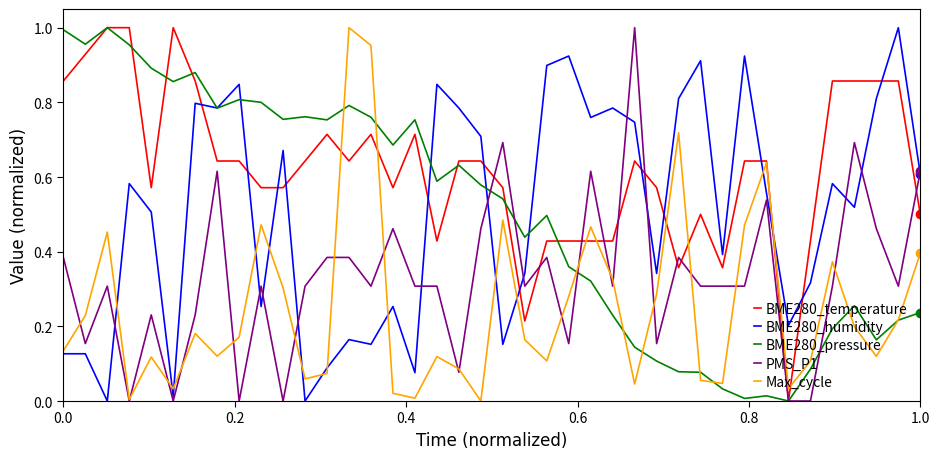

After their last crossing, which series has the higher values: BME280_humidity or BME280_temperature?

BME280_humidity